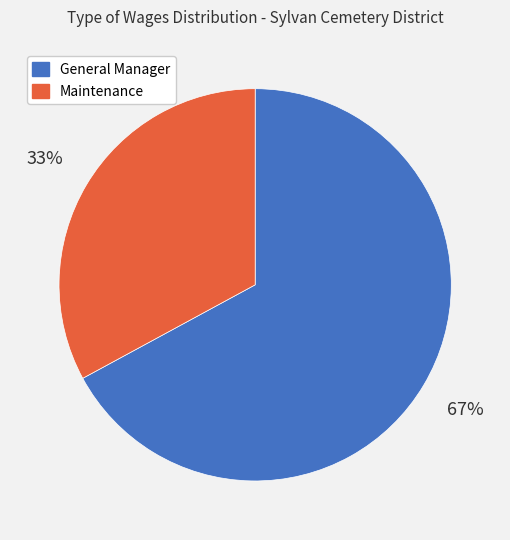

Which has a higher value, Maintenance or General Manager?

General Manager